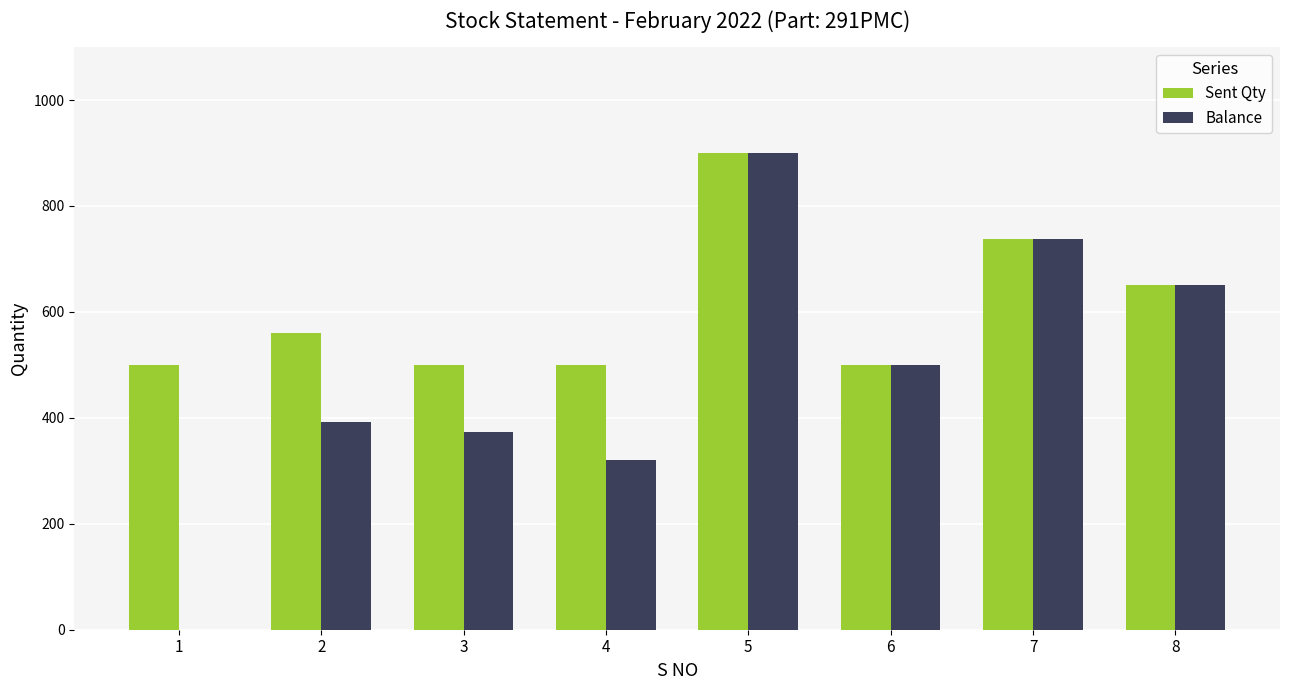

What is the sum of all Sent Qty values?

4848